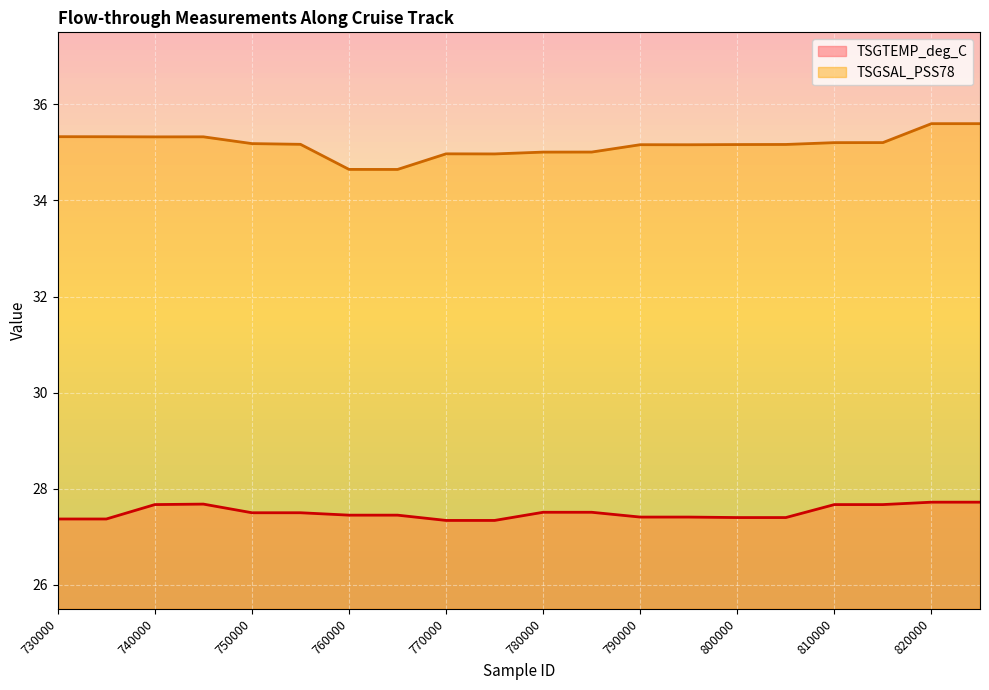

At which label does TSGTEMP_deg_C reach its peak?

820000